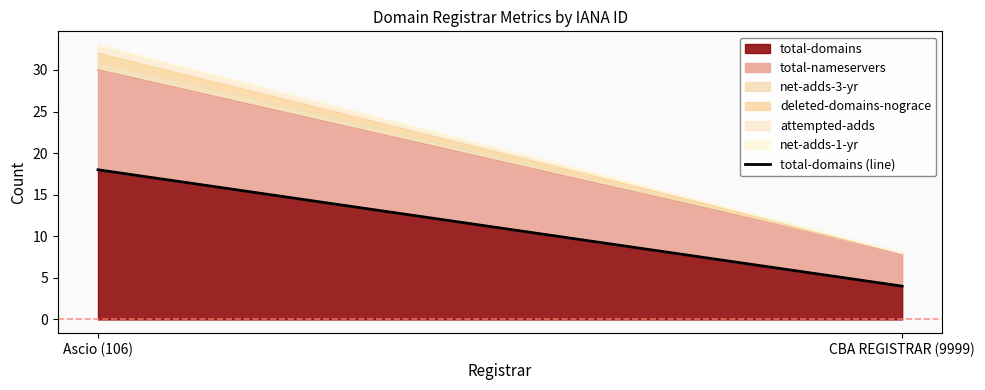

The value at CBA REGISTRAR (9999) is 4. True or false?

True